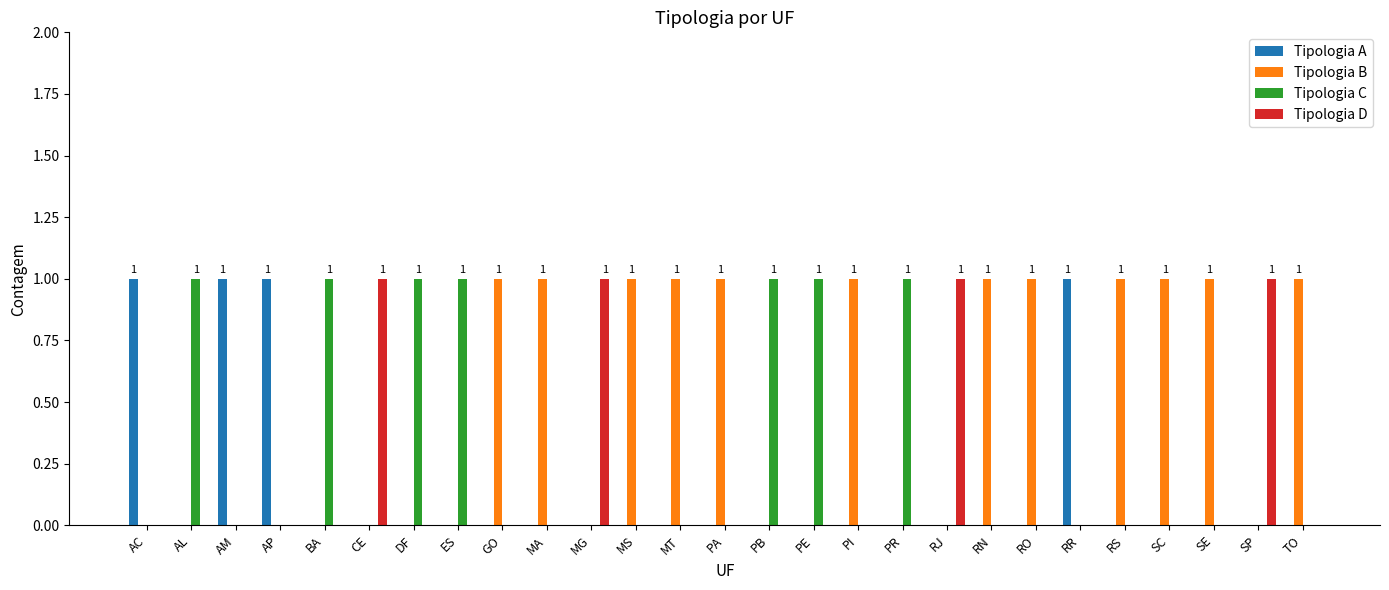

Is the value of Tipologia A at RR greater than the value of Tipologia D at MS?

Yes